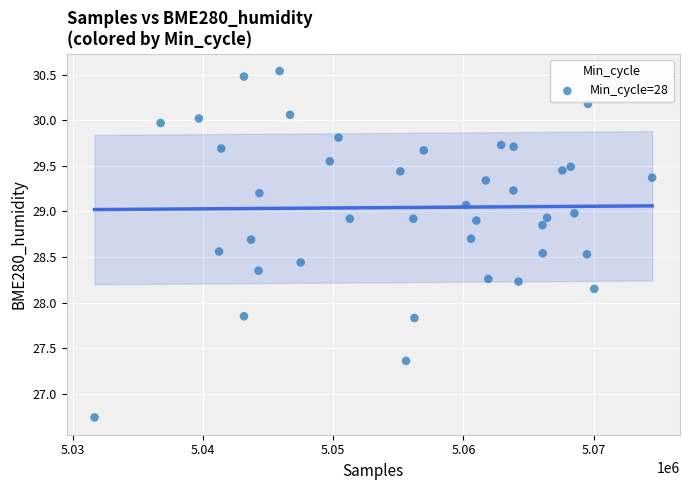

What is the range of X values (max minus min)?

42822.0